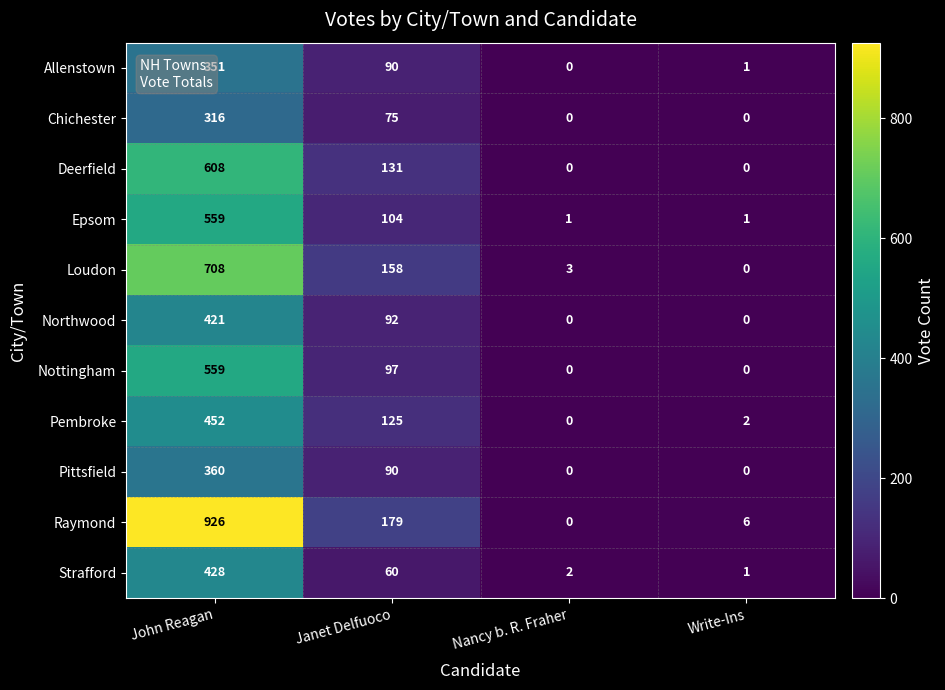

True or false: Strafford has a value of 60 at Janet Delfuoco.

True